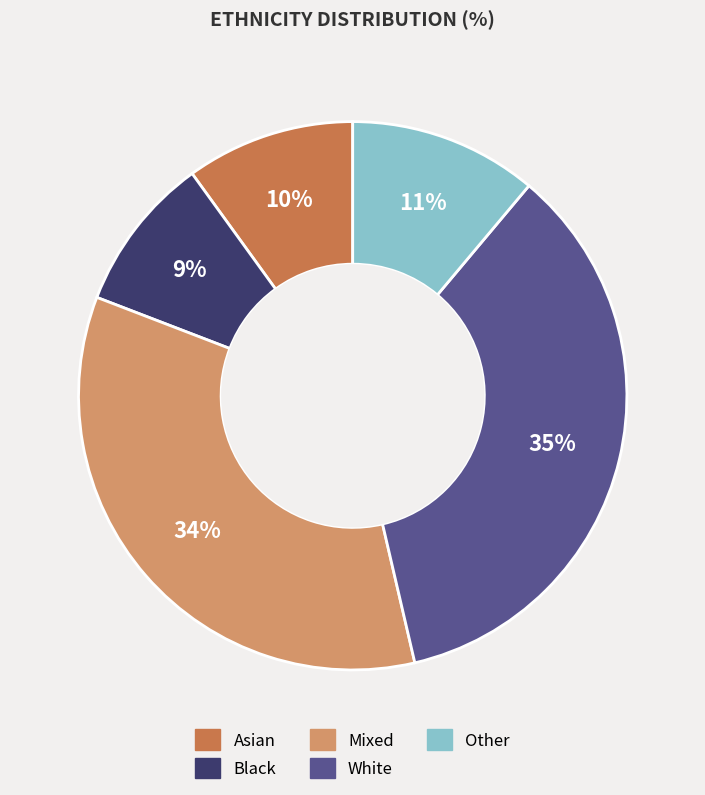

What is the ratio of the value at Black to the value at White?

0.3